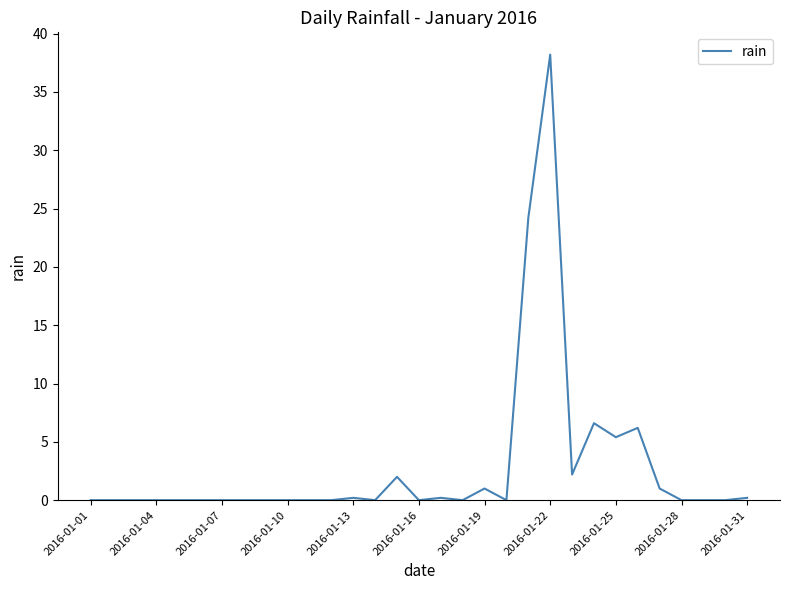

What is the maximum value shown in the chart?

38.2